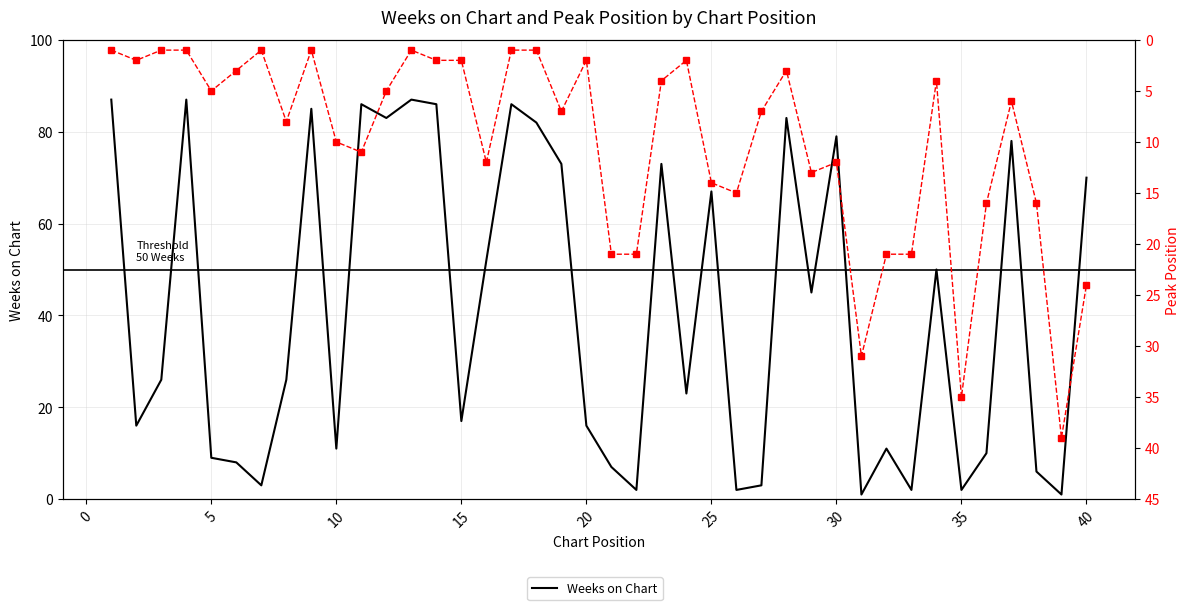

True or false: Peak Position has a value of 2 at 22.

False